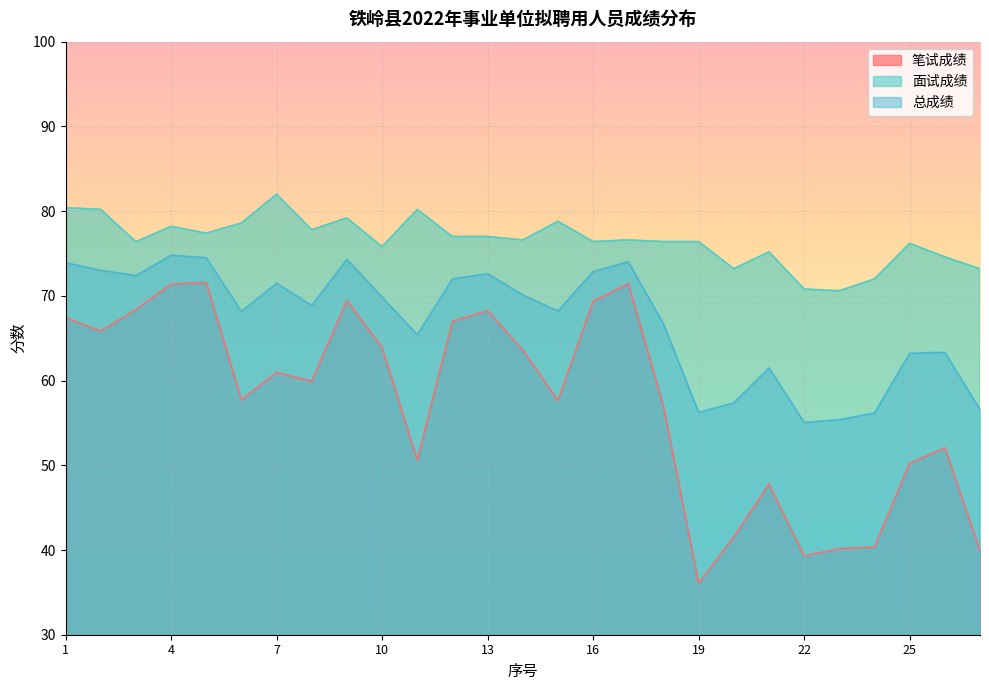

What is the average value of the 笔试成绩 series?

57.4